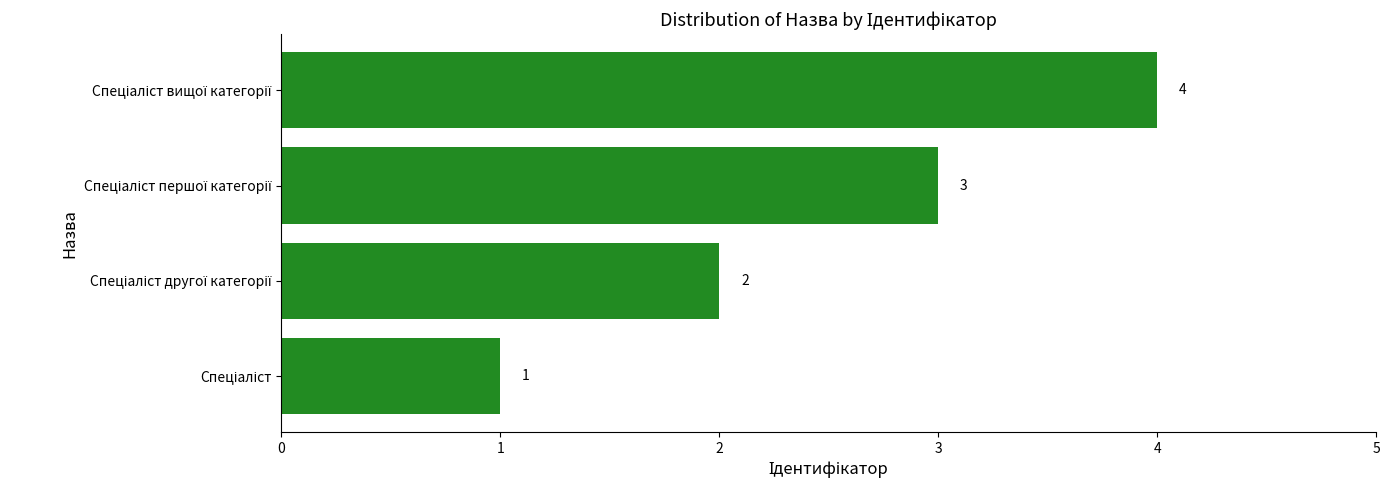

Count the values in the range 2 to 4.

3